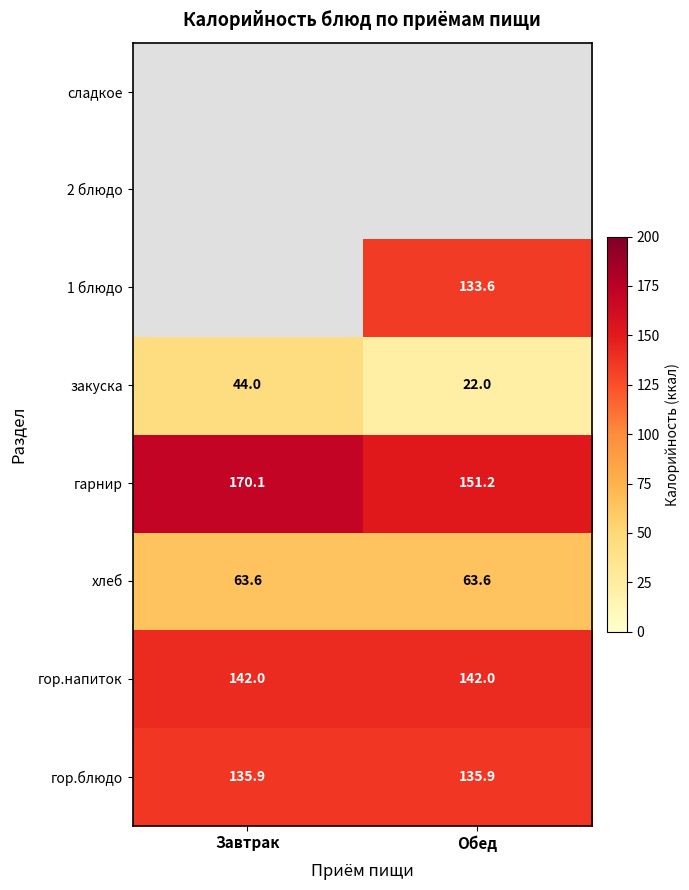

How many data points does each series have?

2